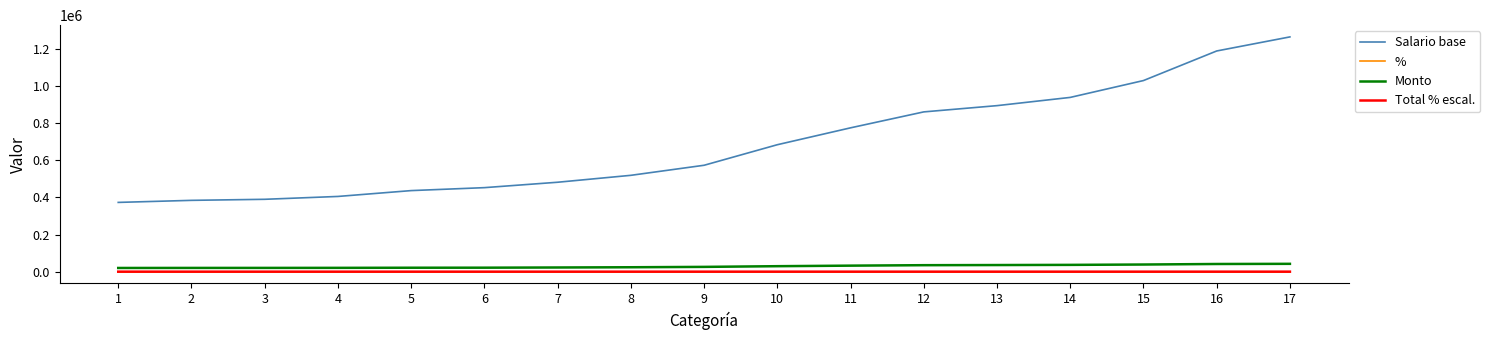

True or false: Salario base and Total % escal. intersect in this chart.

False